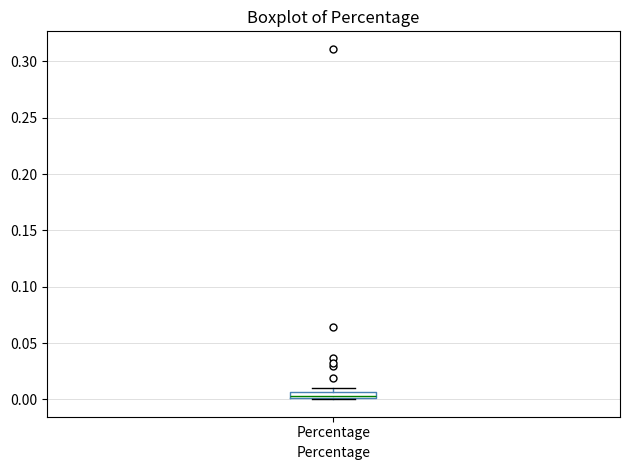

Where is the lower edge of the box for Percentage on the y-axis? The values are not printed on the chart, so give them approximately, as read against the axis.

0.000